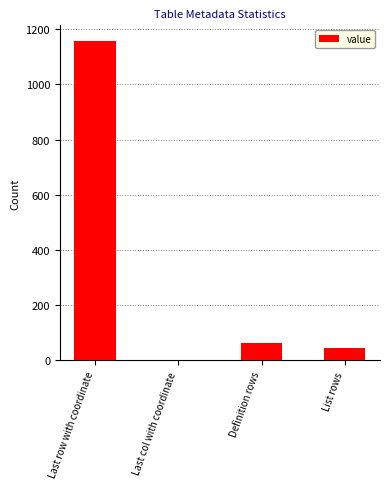

What is the maximum value shown in the chart?

1156